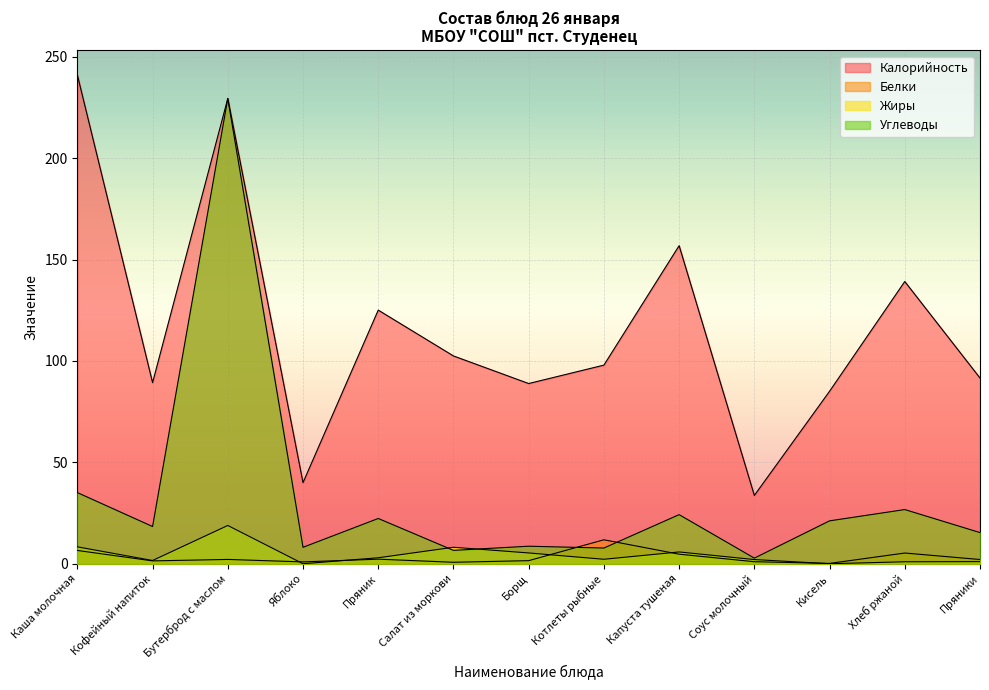

At which category does Калорийность reach its first local peak?

Бутерброд с маслом